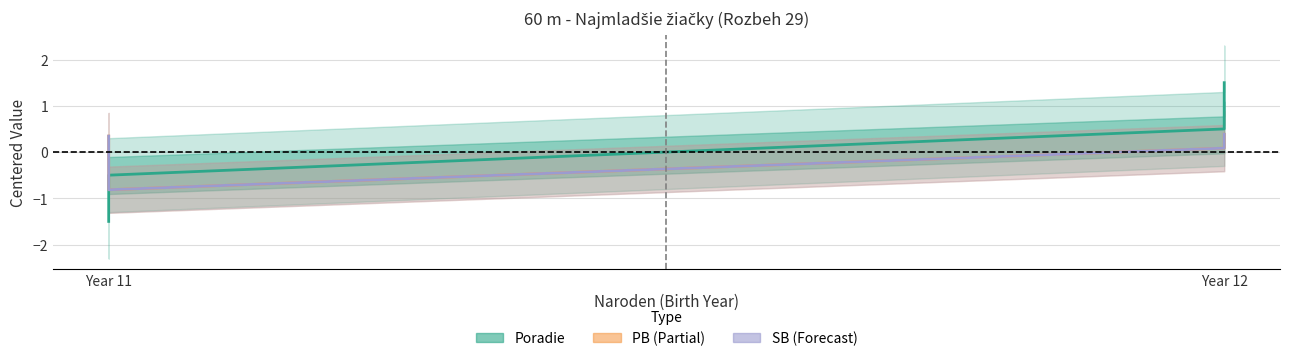

What is the highest value of the SB (Forecast) series?

0.4